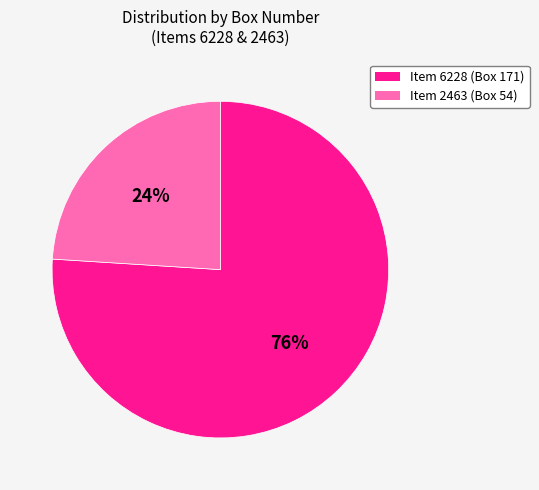

Rank the categories by value from lowest to highest.

Item 2463 (Box 54), Item 6228 (Box 171)